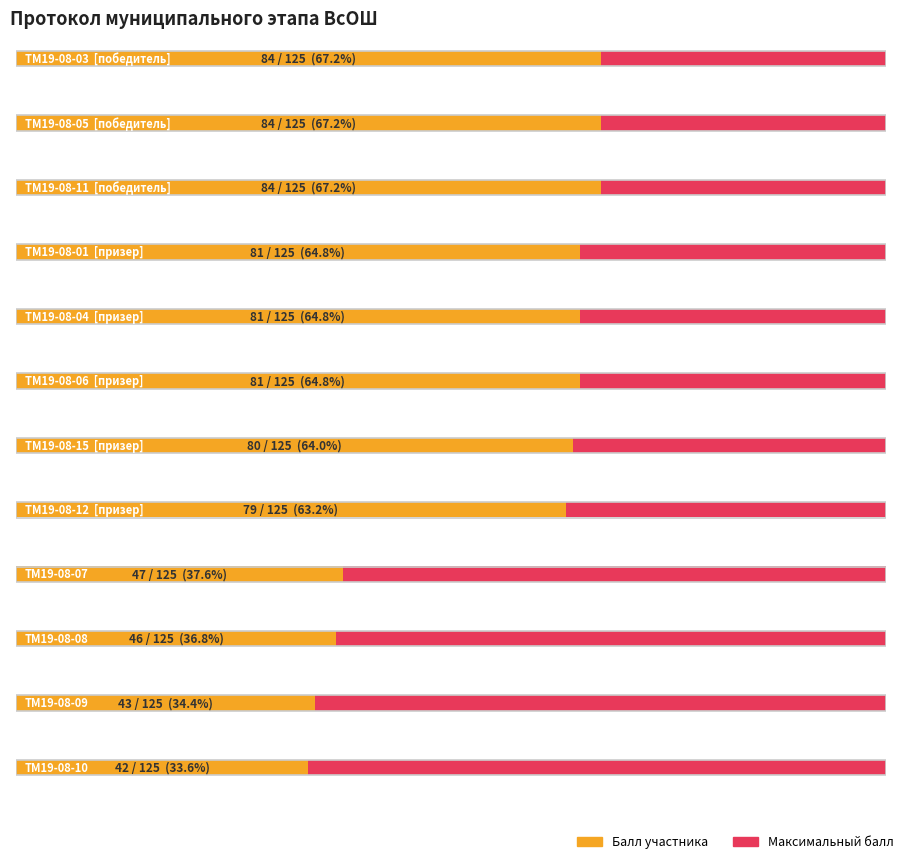

What is the label of the 3rd bar from the right?

ТМ19-08-08